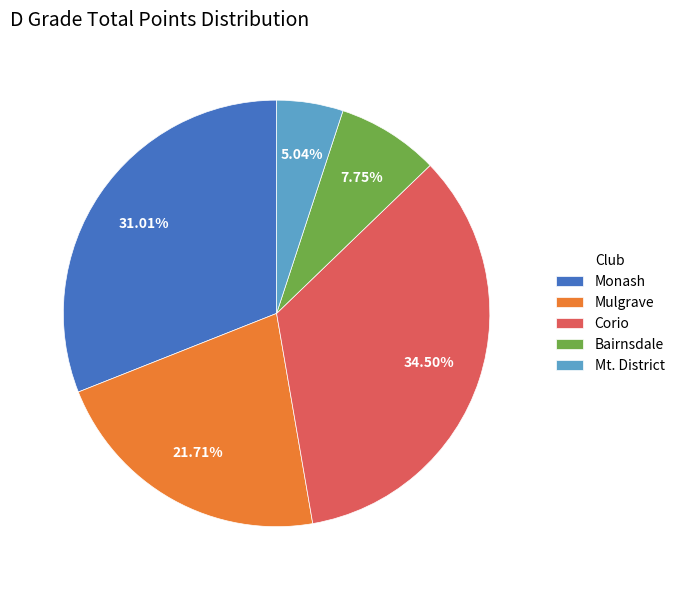

Combined, do Mt. District and Bairnsdale account for over 50%?

No